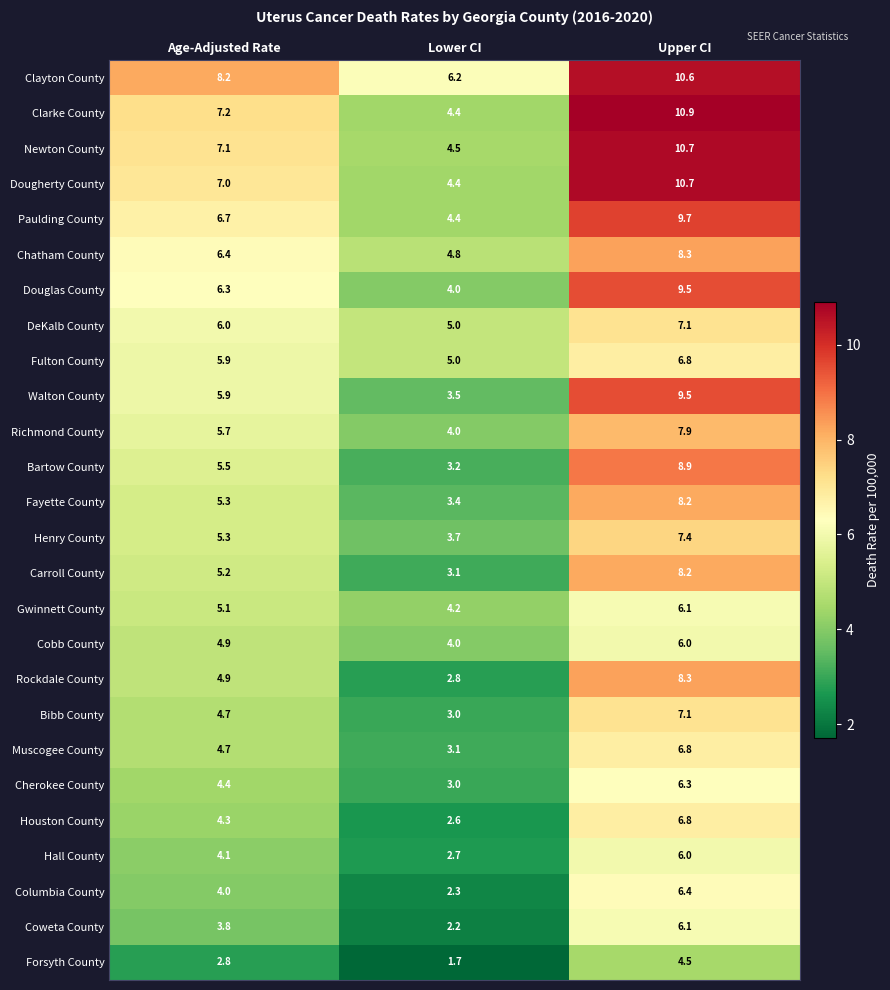

Which series has the largest total across all categories?

Clayton County